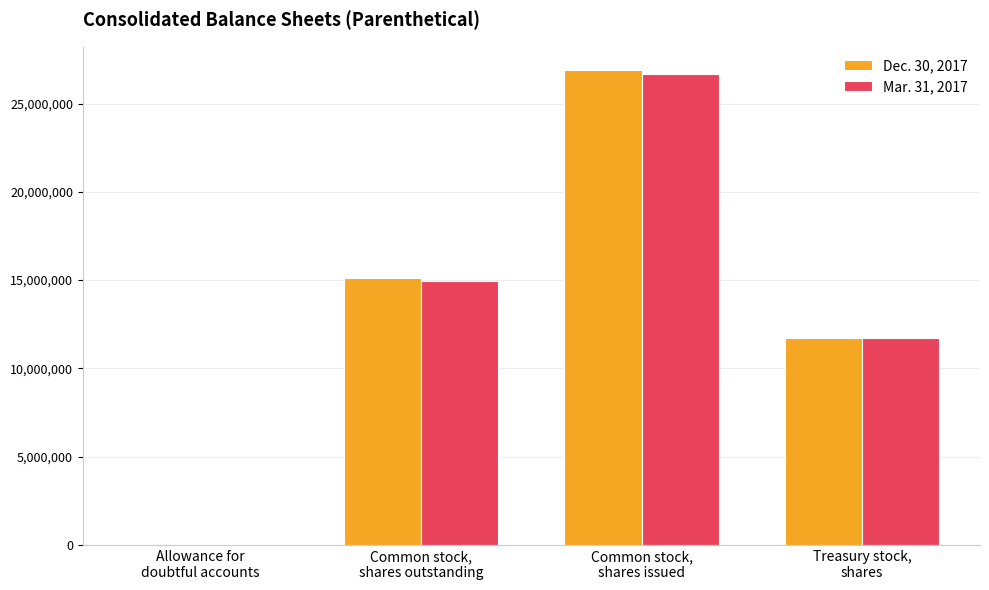

What is the maximum value shown in the chart?

26878000